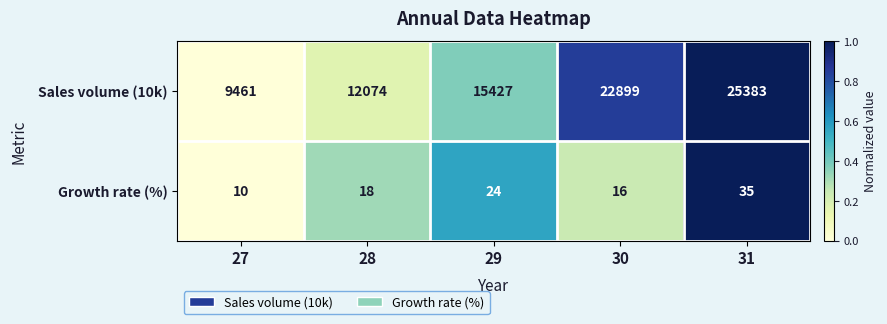

What is the maximum value shown in the chart?

25383